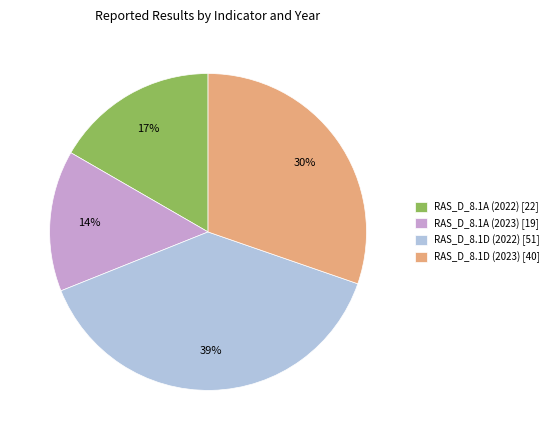

To the nearest percent, what percentage of the pie is RAS_D_8.1A (2022)?

17%